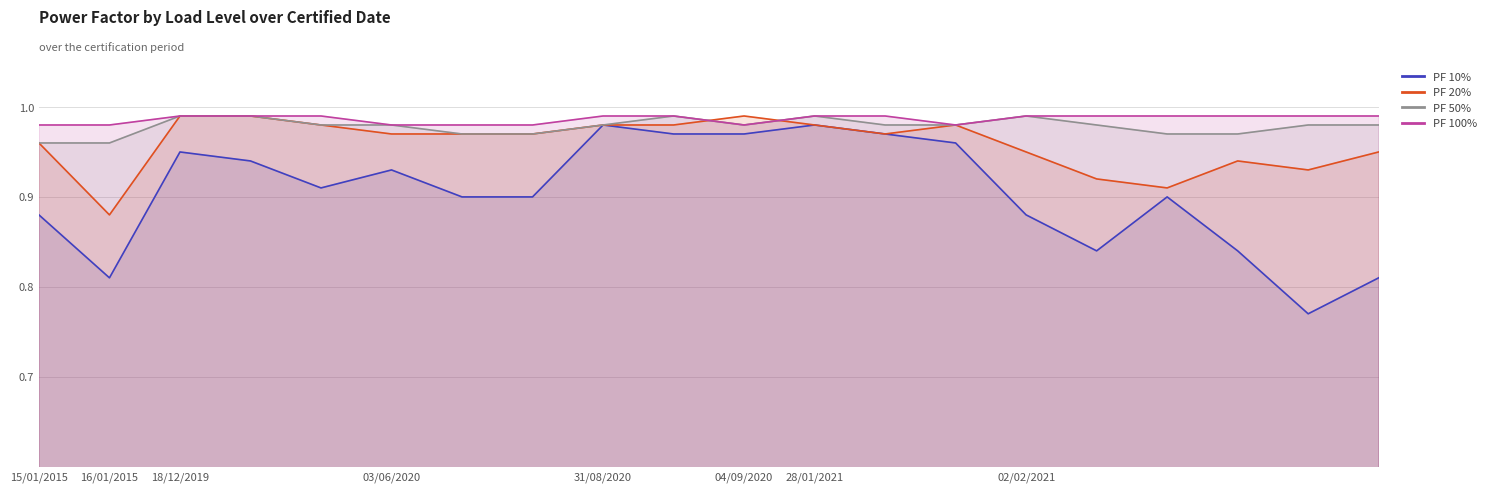

The PF 20% series shows 1.0 at 03/06/2020. True or false?

True